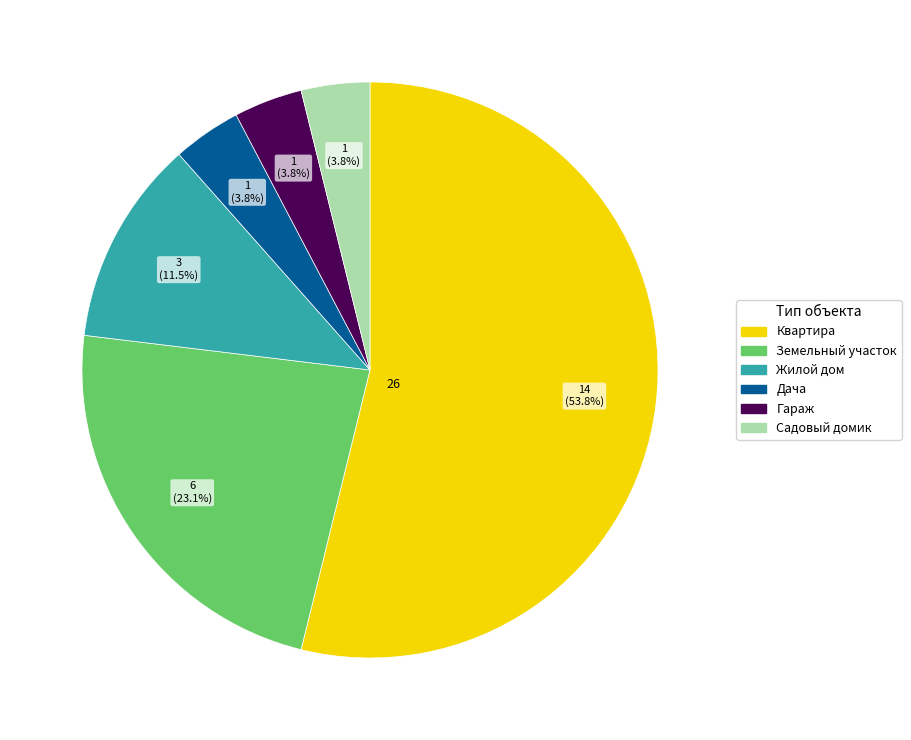

Do Гараж and Земельный участок together represent more than half of the pie?

No